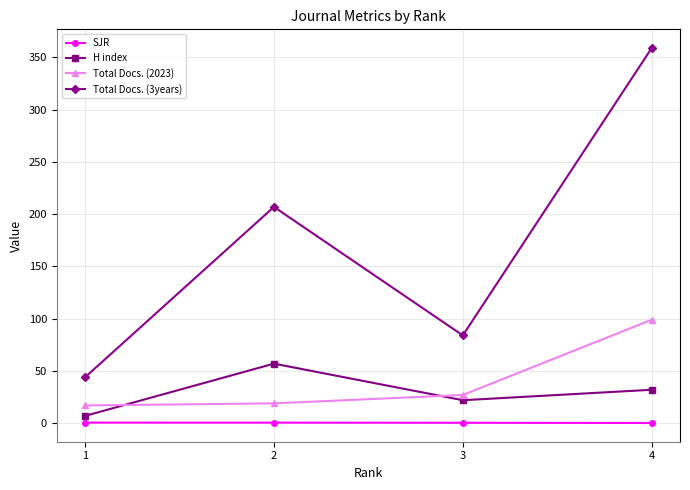

Where is the first local maximum for H index?

2